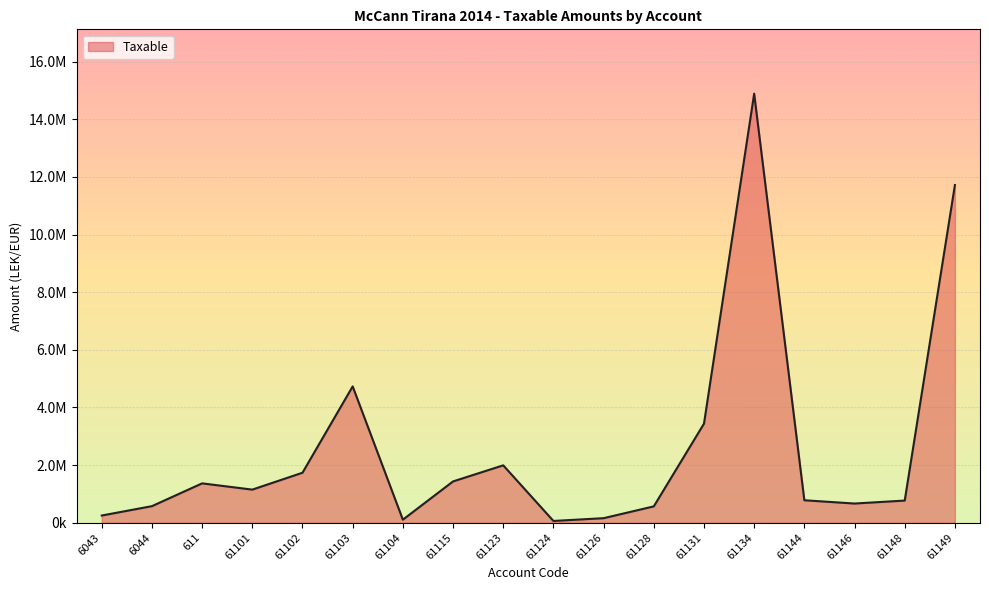

How many interior local valleys (lower than both neighbors) does the data have?

4